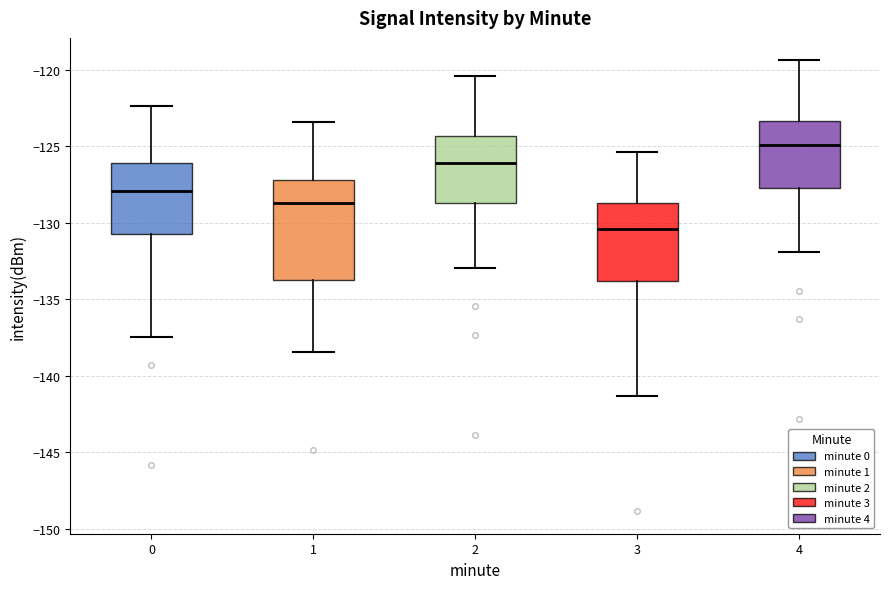

Which box is the tallest, from its lower edge to its upper edge?

1